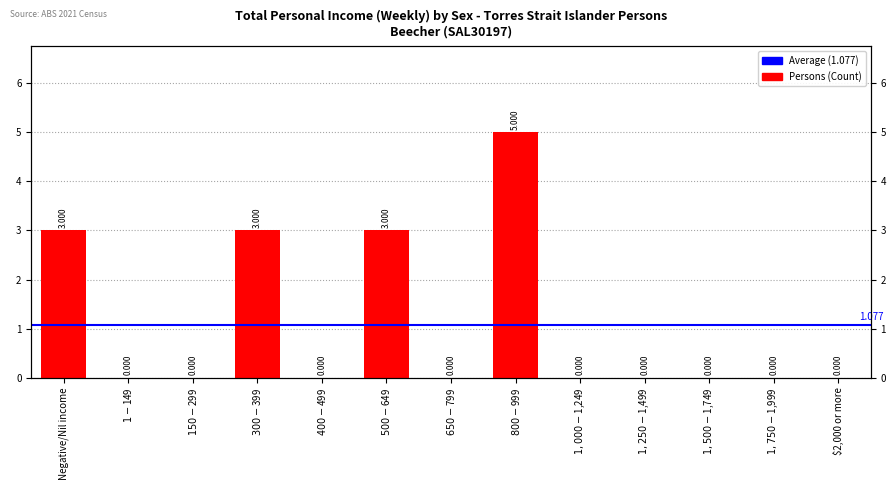

Does the chart contain stacked bars?

No